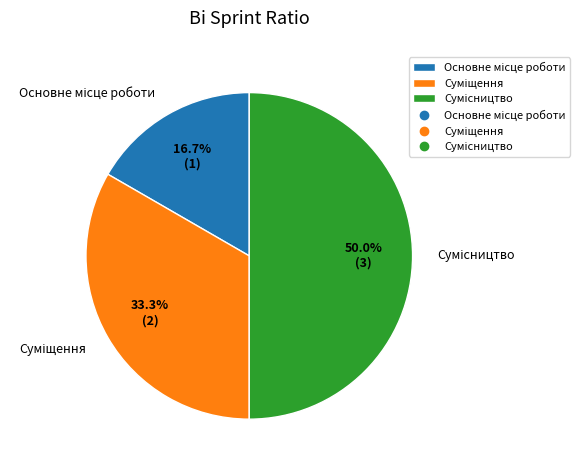

How many slices are in this pie chart?

3